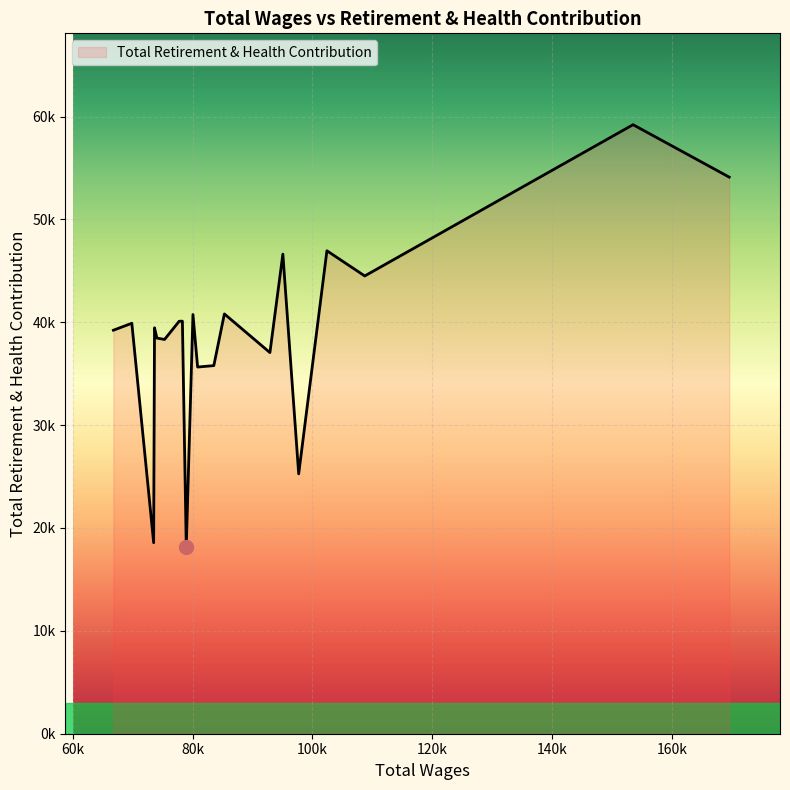

Is this an area chart (filled region under the line)?

Yes